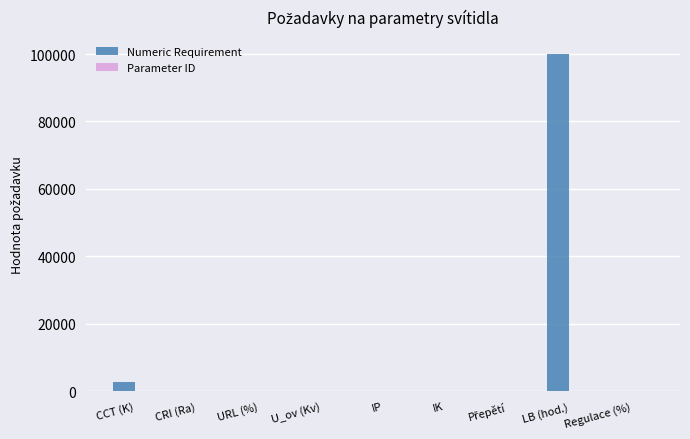

Between URL (%) and LB (hod.), which series saw the biggest shift?

Numeric Requirement